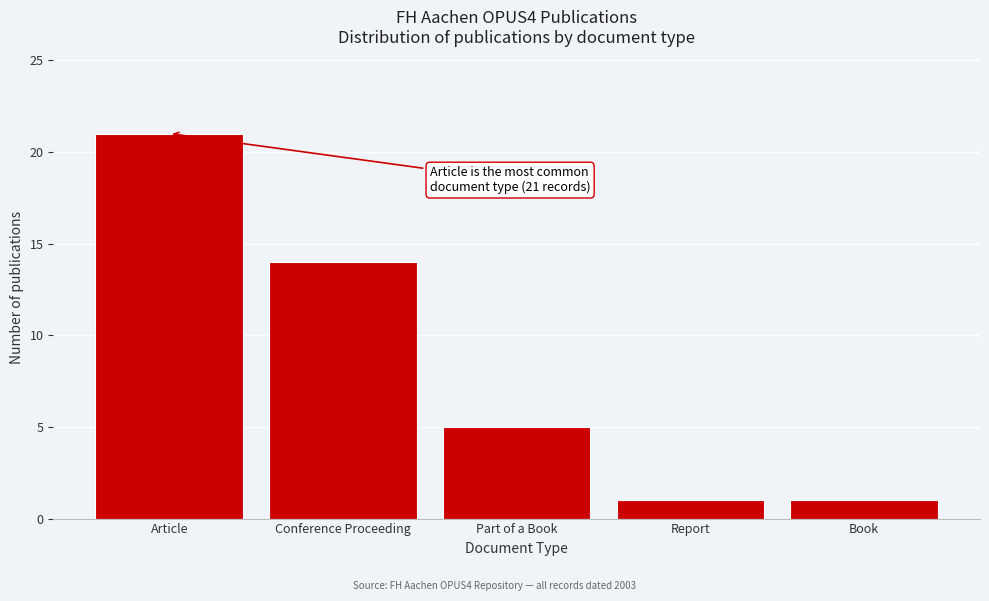

Reading right to left, transcribe all the data shown in this chart.

1	1	5	14	21